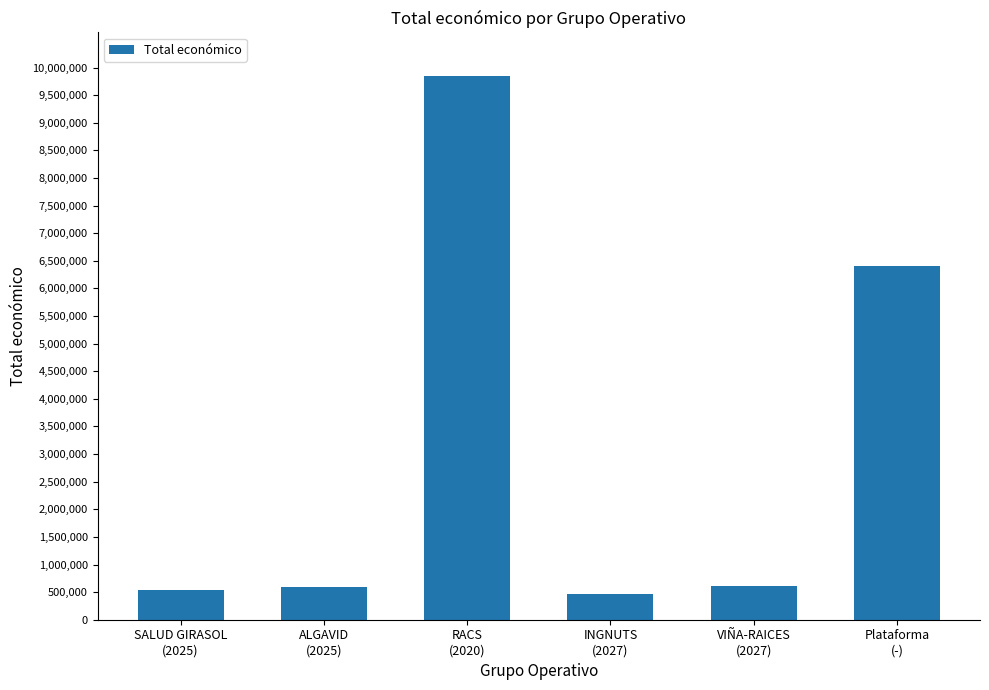

How many distinct data groups are displayed?

1